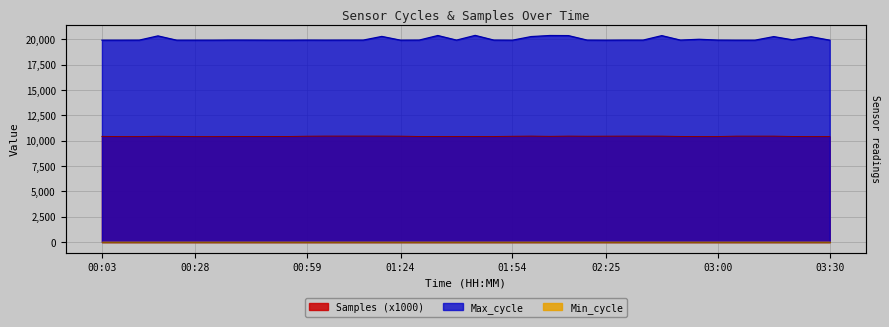

At which category is the sum across all series the highest?

02:15